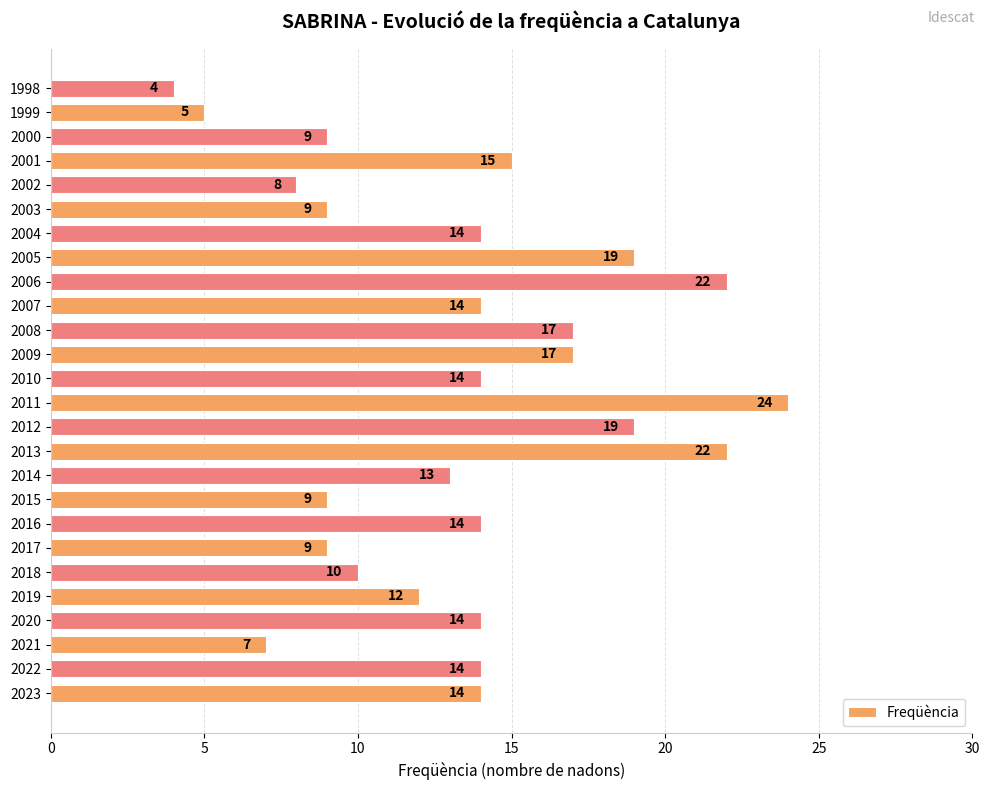

Between 2014 and 2016, which is larger?

2016